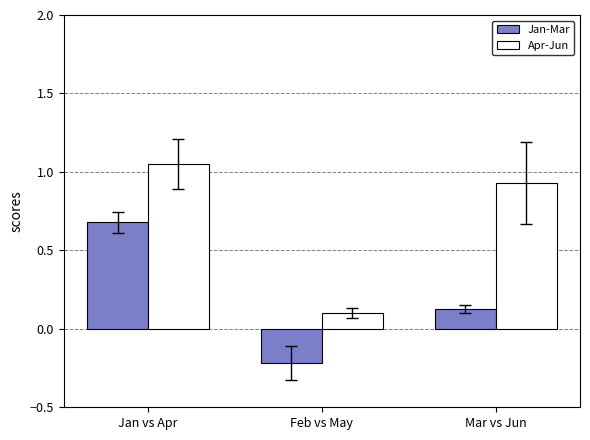

What is the spread (max minus min) of values at Feb vs May?

0.3